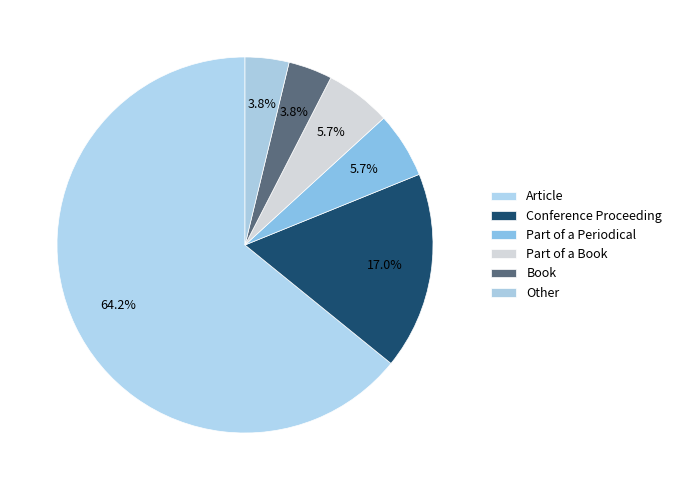

Count the number of slices in the pie.

6